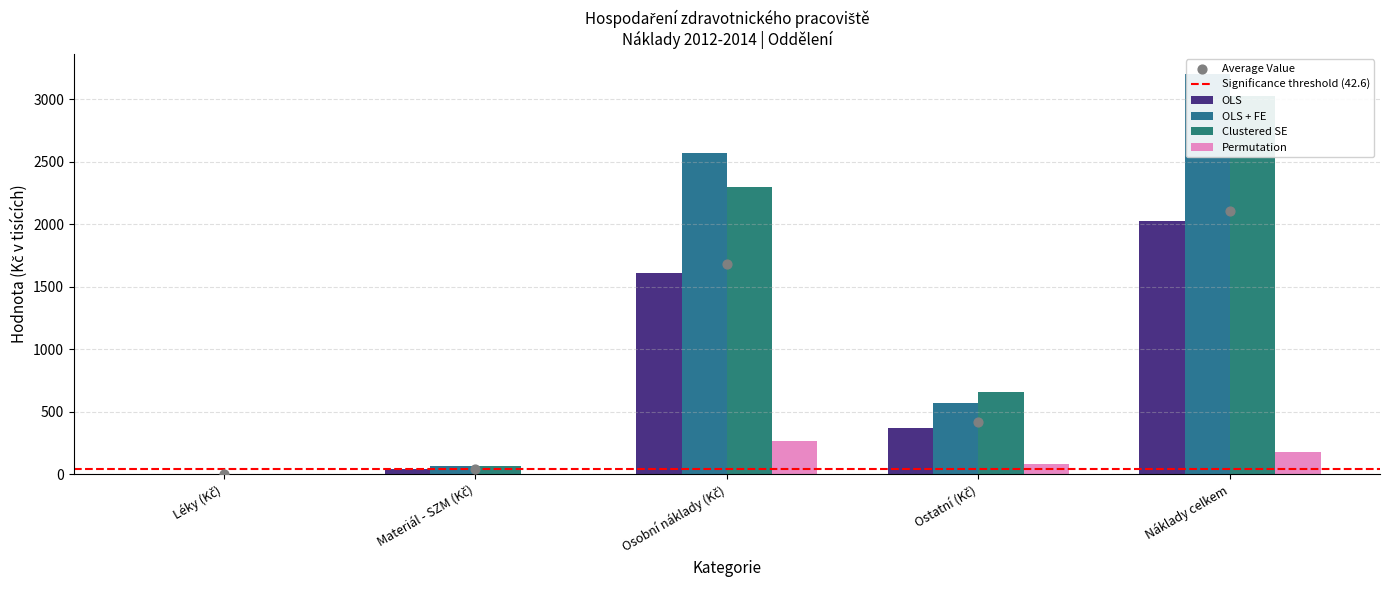

Which series has the largest total across all categories?

OLS + FE